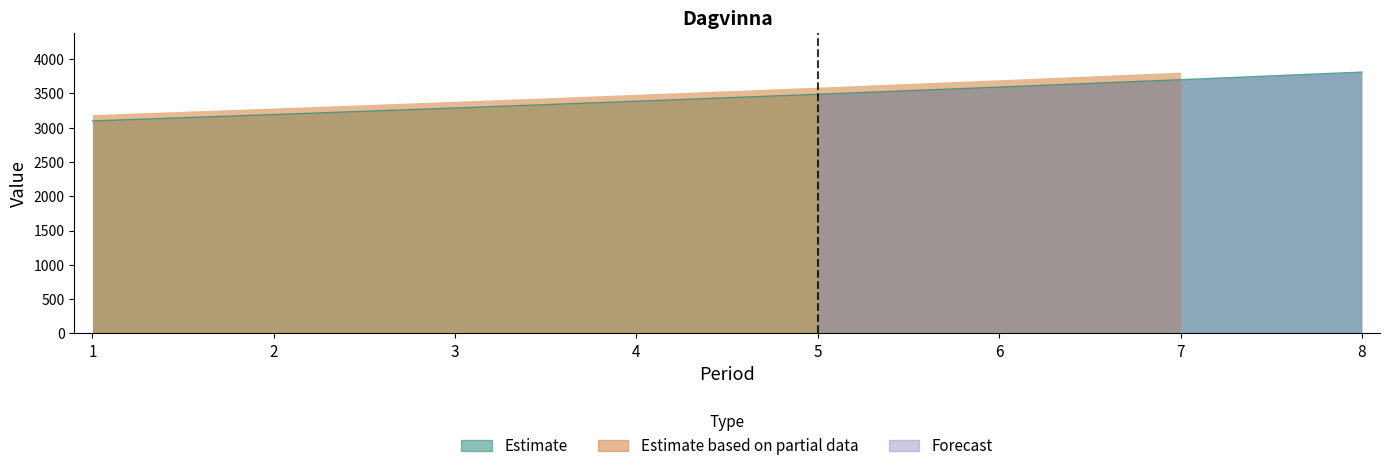

What is the average value of the Forecast series?

1824.0